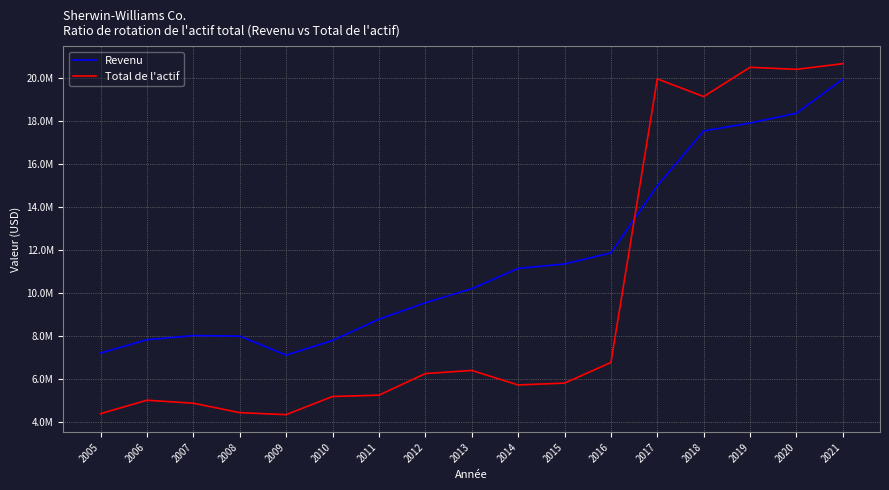

What are all the series names shown in the legend?

Revenu, Total de l'actif